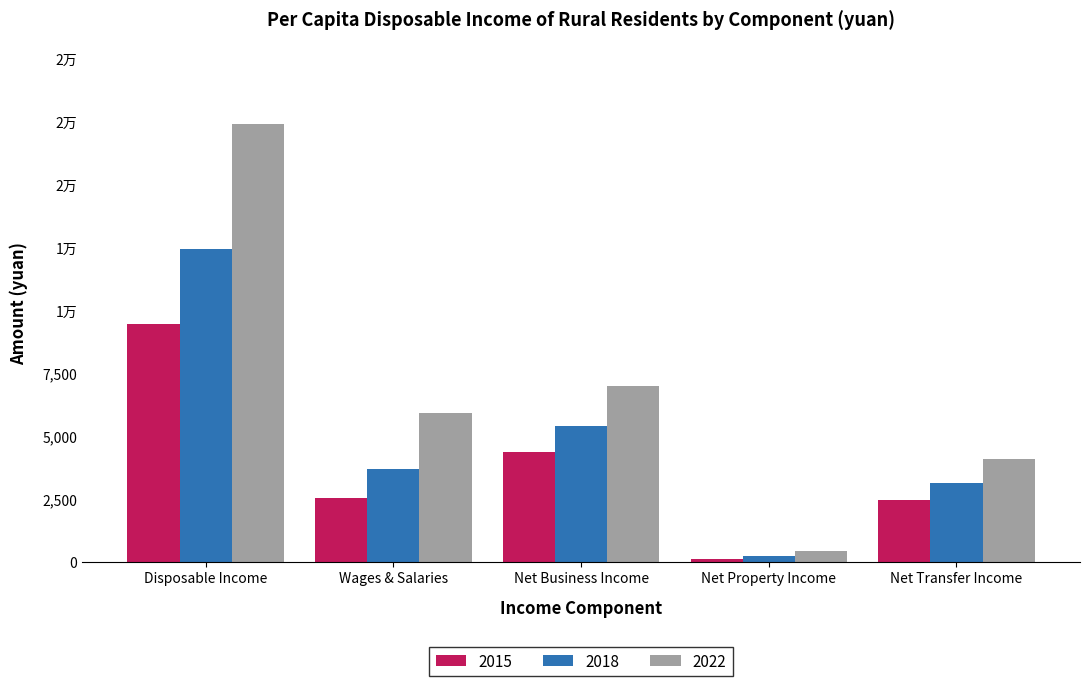

What is the maximum value for 2022?

17432.7